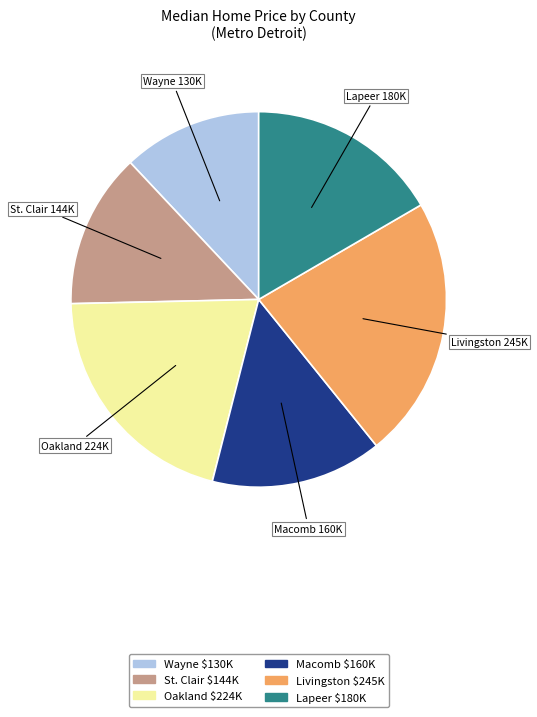

What is the ratio of the value at St. Clair to the value at Lapeer?

0.8